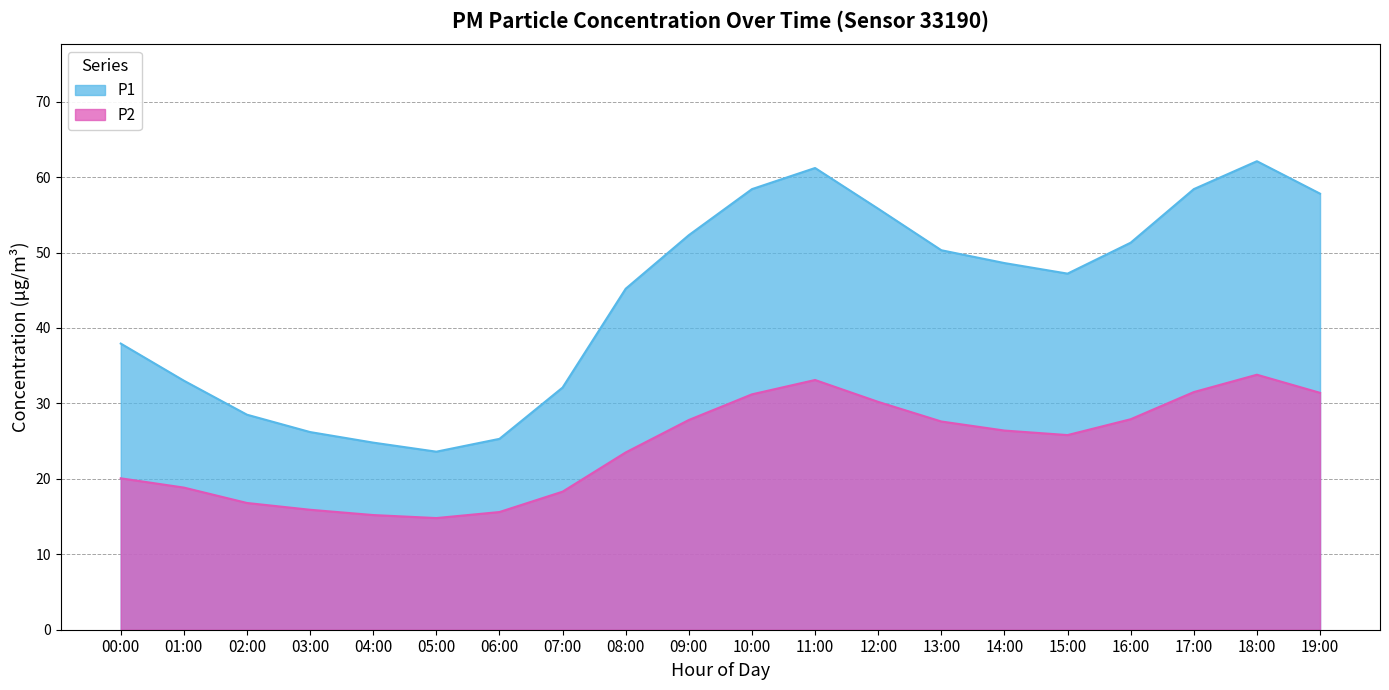

What are all the series names shown in the legend?

P1, P2